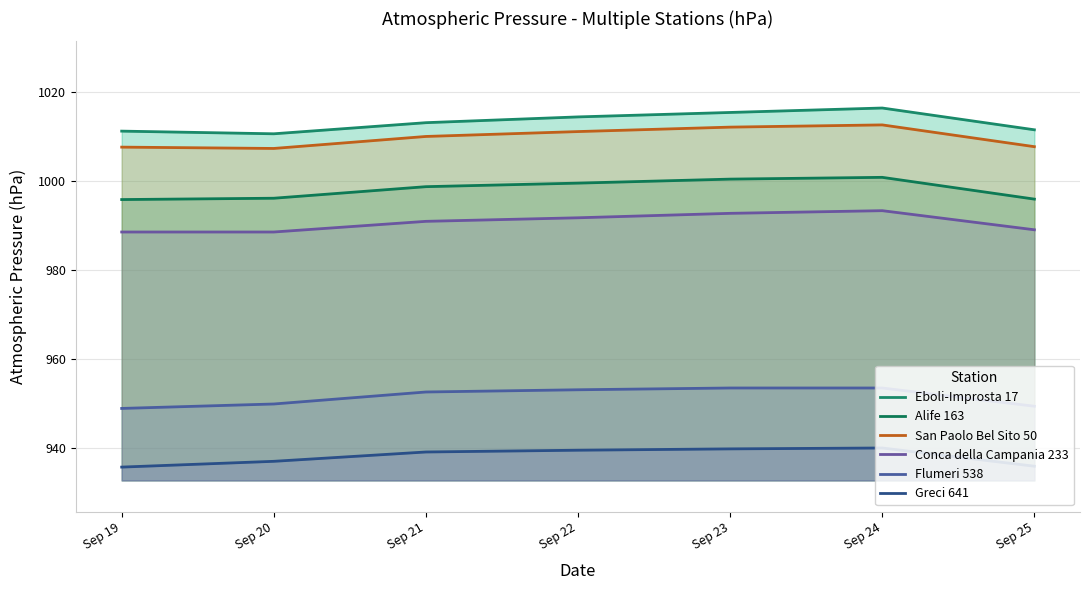

Where does the Greci 641 series first go above 939?

Sep 21